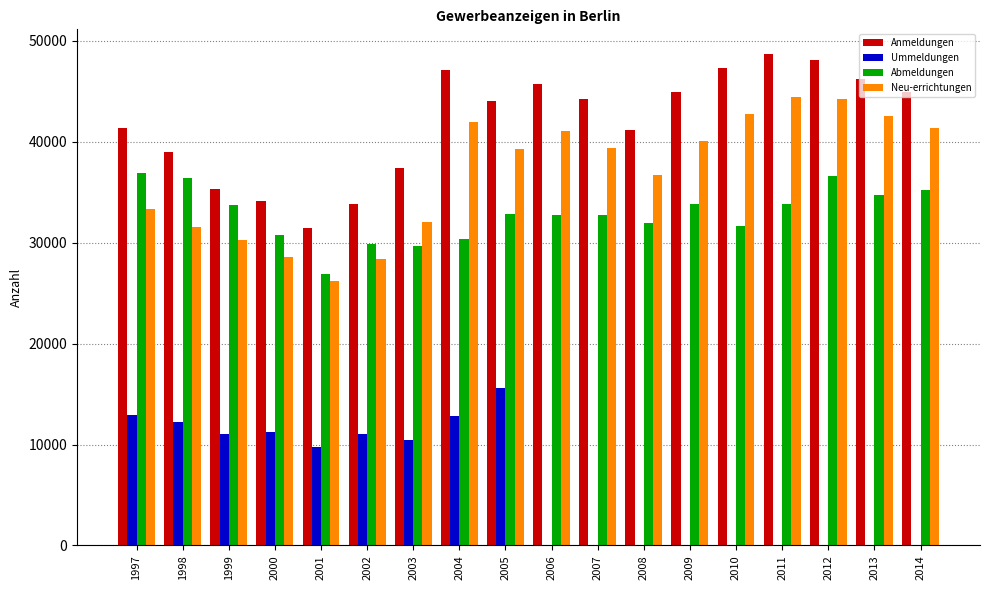

Count the number of categories in the chart.

18